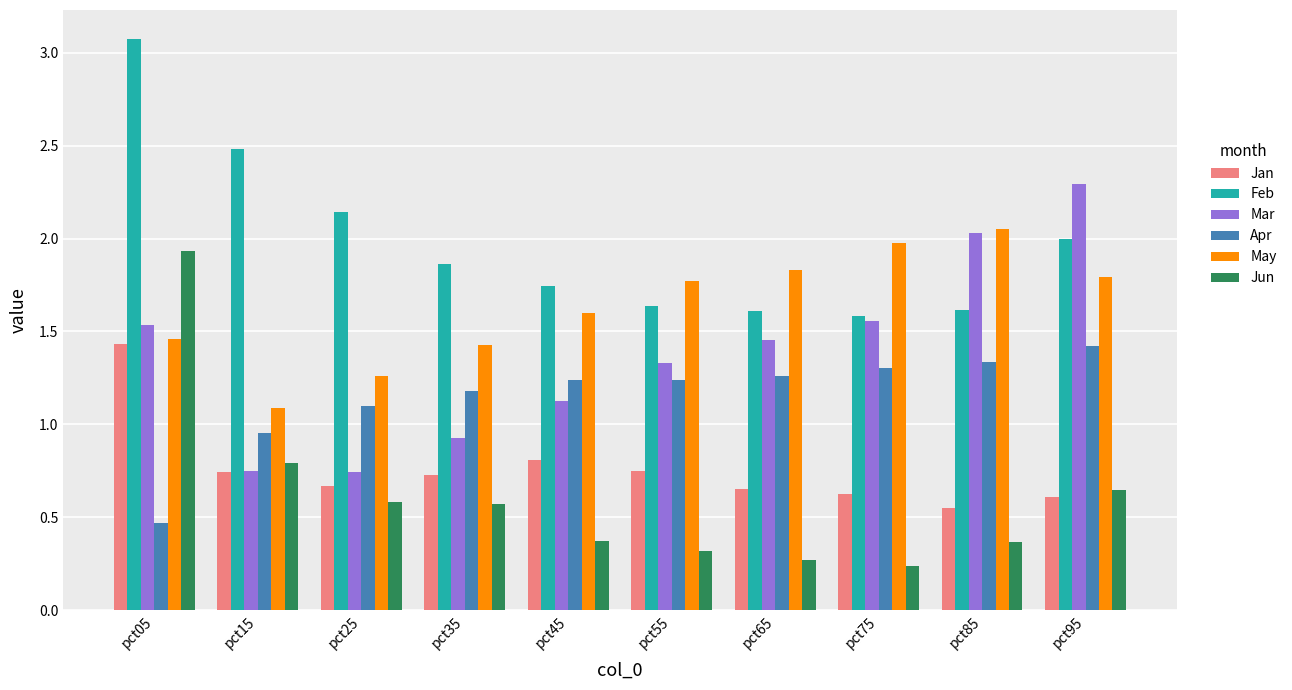

What is the sum of all Feb values?

19.8